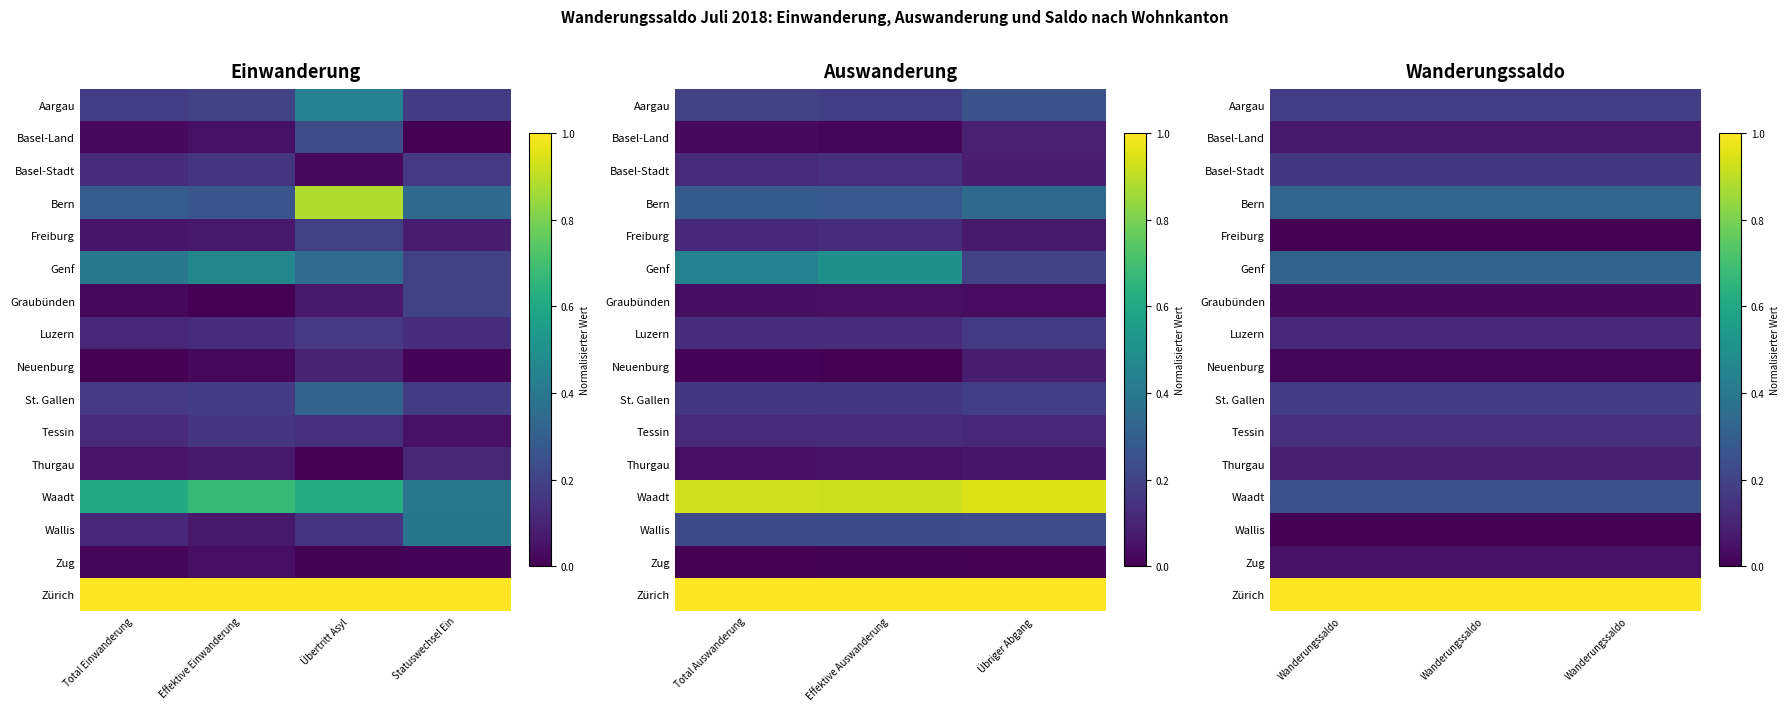

Rank the series by their maximum value, from lowest to highest.

Wallis, Freiburg, Neuenburg, Graubünden, Zug, Basel-Land, Thurgau, Luzern, Tessin, Basel-Stadt, St. Gallen, Aargau, Waadt, Genf, Bern, Zürich